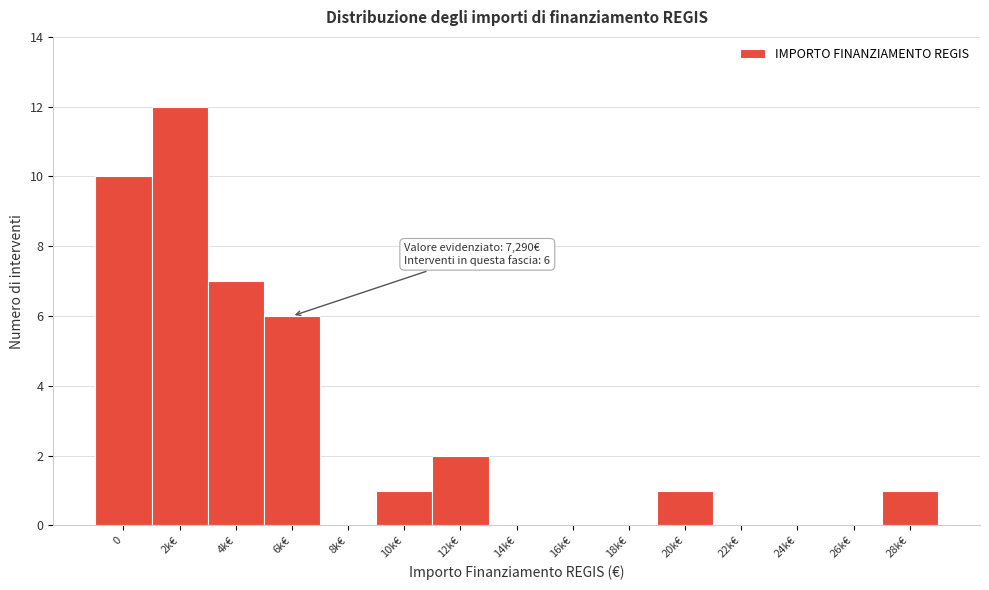

Reading left to right, transcribe all the data shown in this chart.

0=10	2k€=12	4k€=7	6k€=6	8k€=0	10k€=1	12k€=2	14k€=0	16k€=0	18k€=0	20k€=1	22k€=0	24k€=0	26k€=0	28k€=1